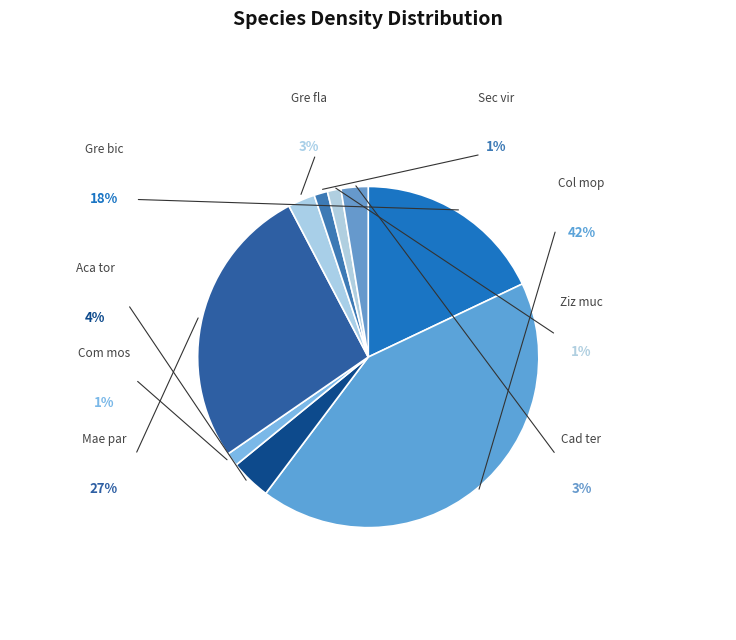

Is the sum of Gre fla and Ziz muc greater than half?

No